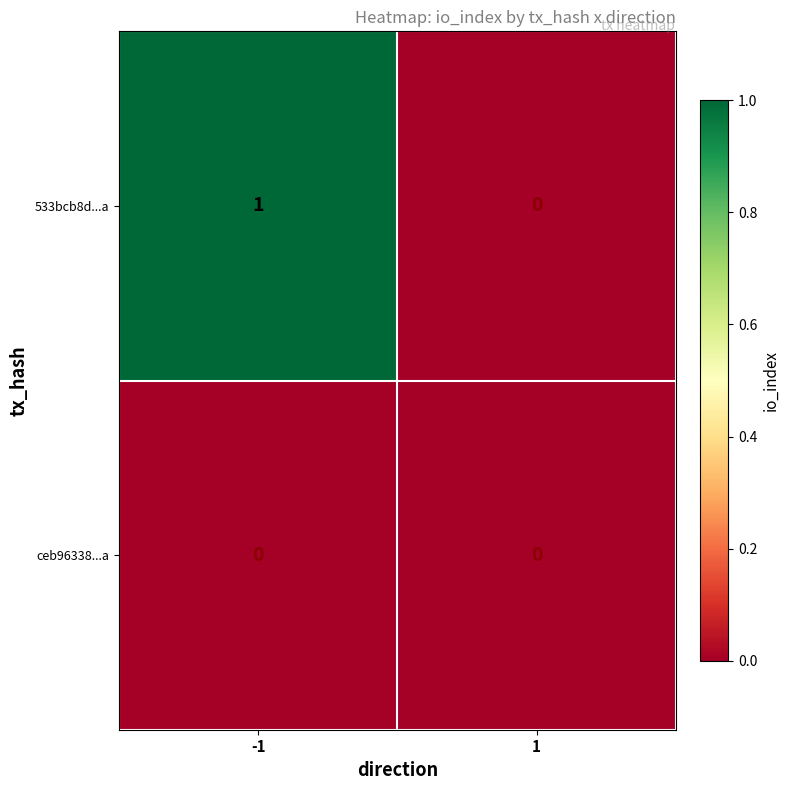

Is it true that ceb96338...a equals 0 at 1?

True